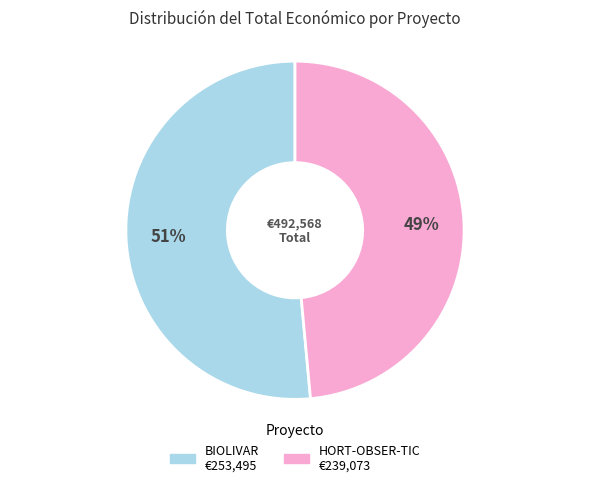

Which has a higher value, HORT-OBSER-TIC or BIOLIVAR?

BIOLIVAR